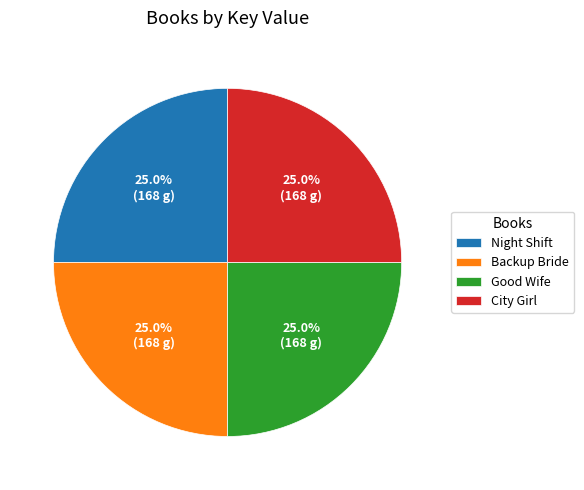

Does Backup Bride account for over 50% of the chart?

No